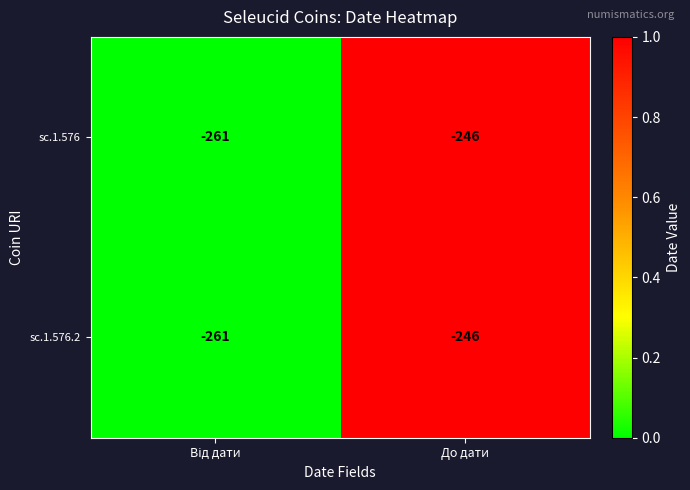

What is the total value across all series at До дати?

-492